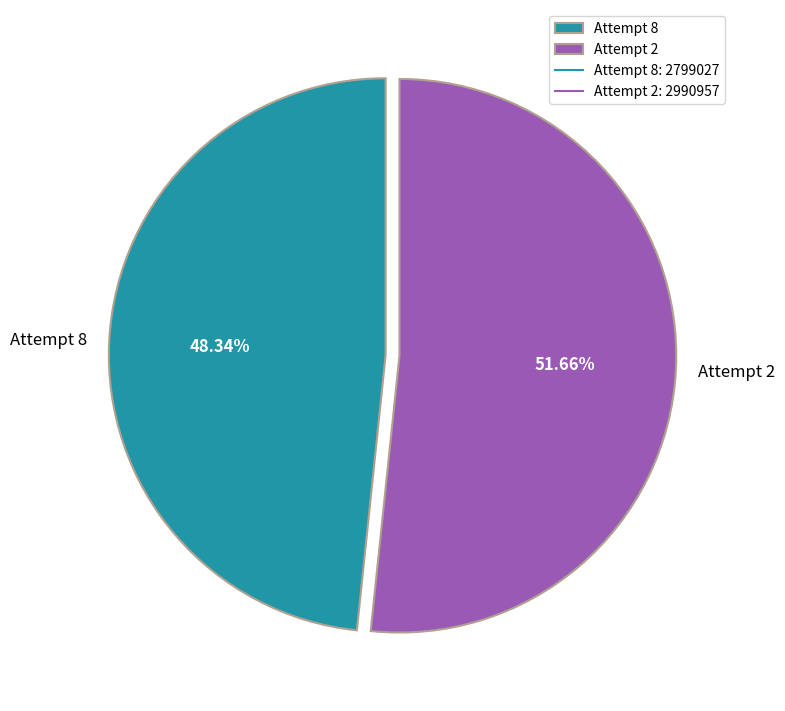

To the nearest percent, what percentage of the pie is Attempt 8?

48%